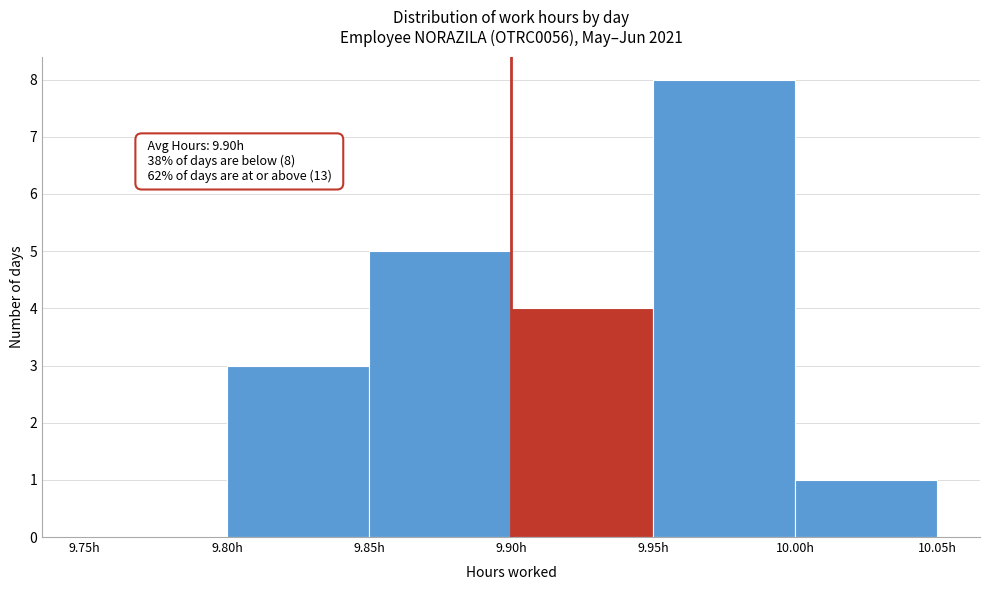

Over which range of the x-axis is the bar tallest?

9.95 to 10.00